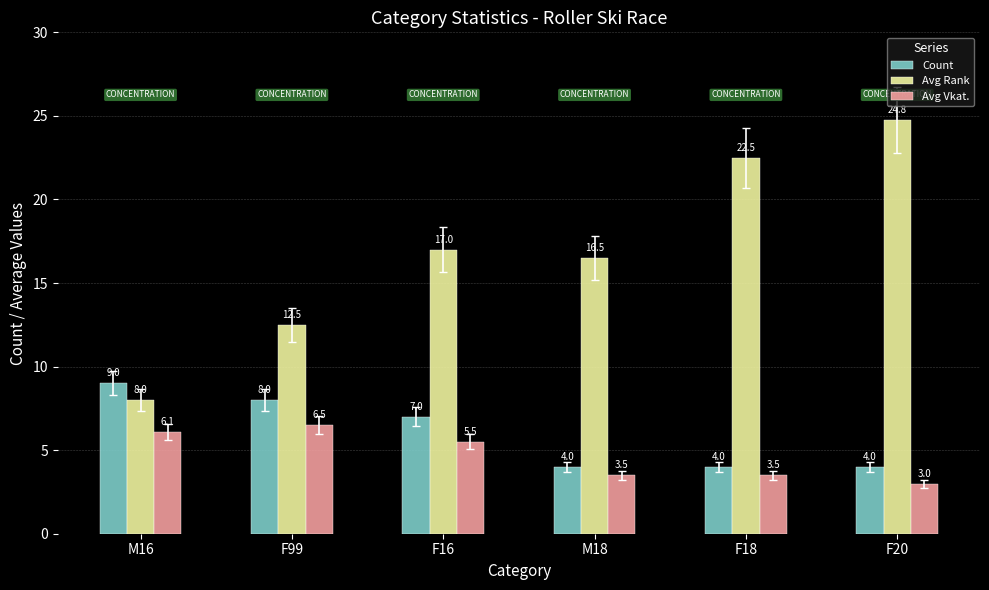

Are the bars grouped side by side (vs. stacked)?

Yes